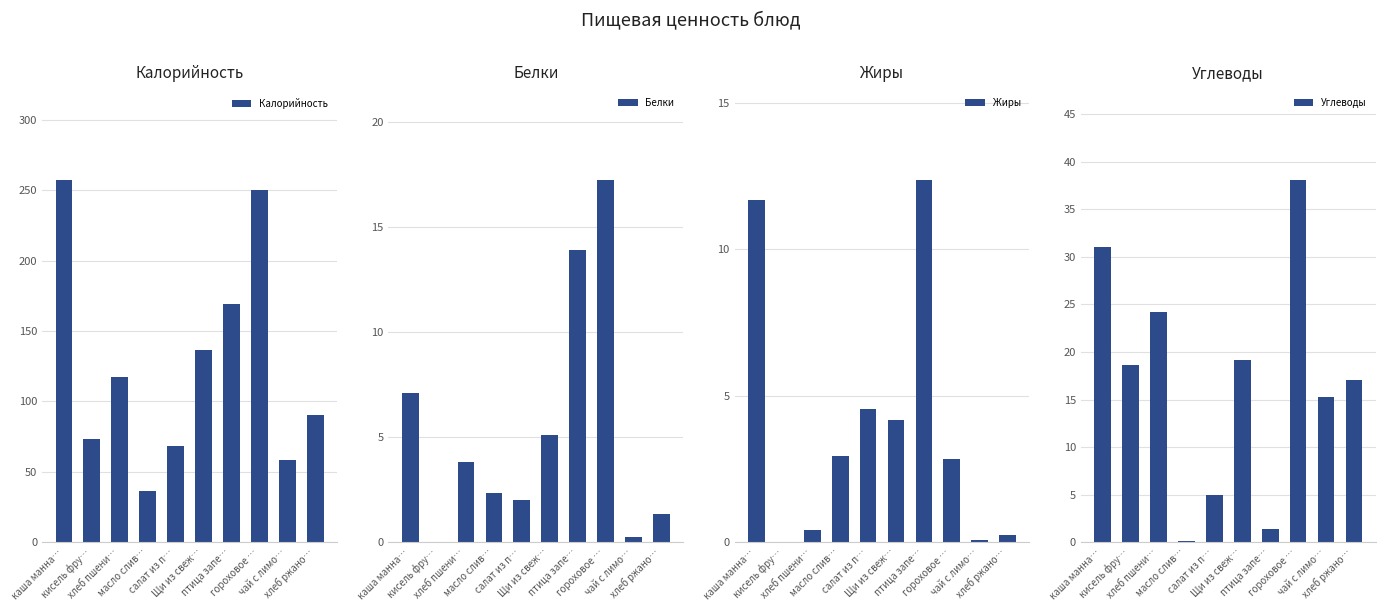

What is the difference between the Углеводы values at чай с лимо… and салат из п…?

10.3